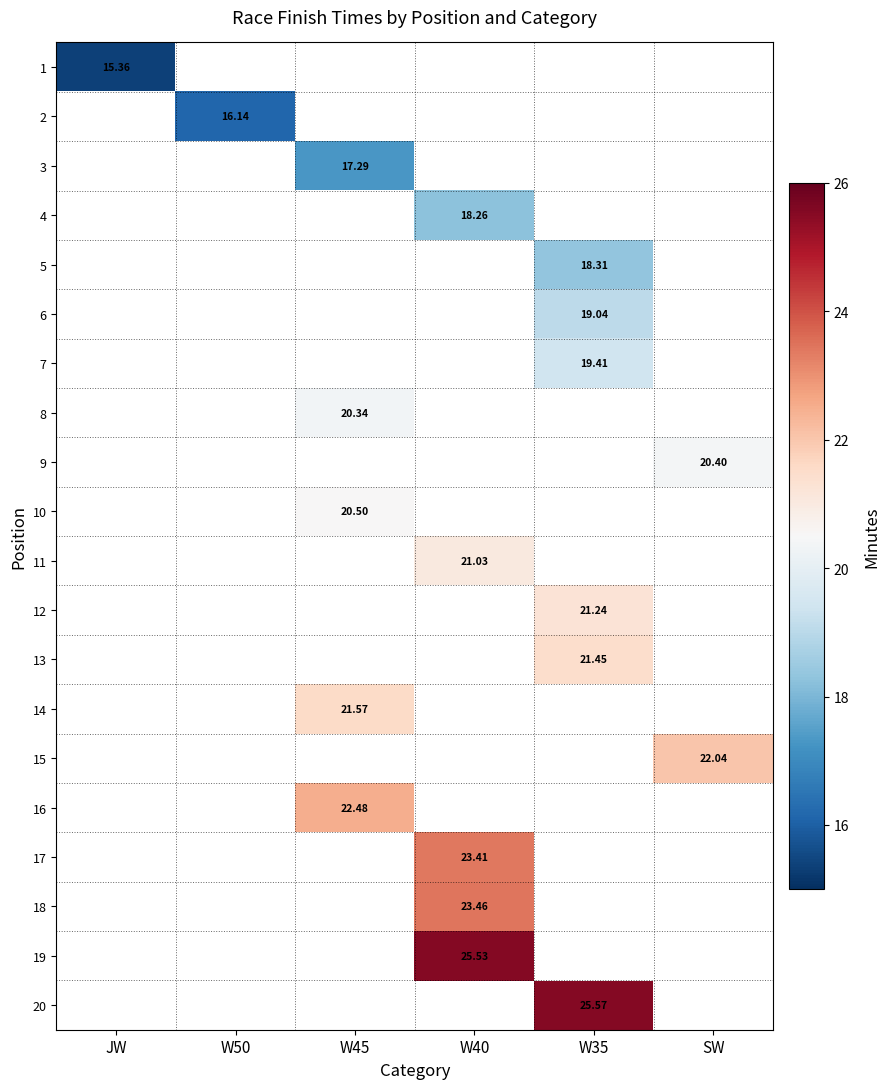

The value of 10 at W45 is 30.9. True or false?

False